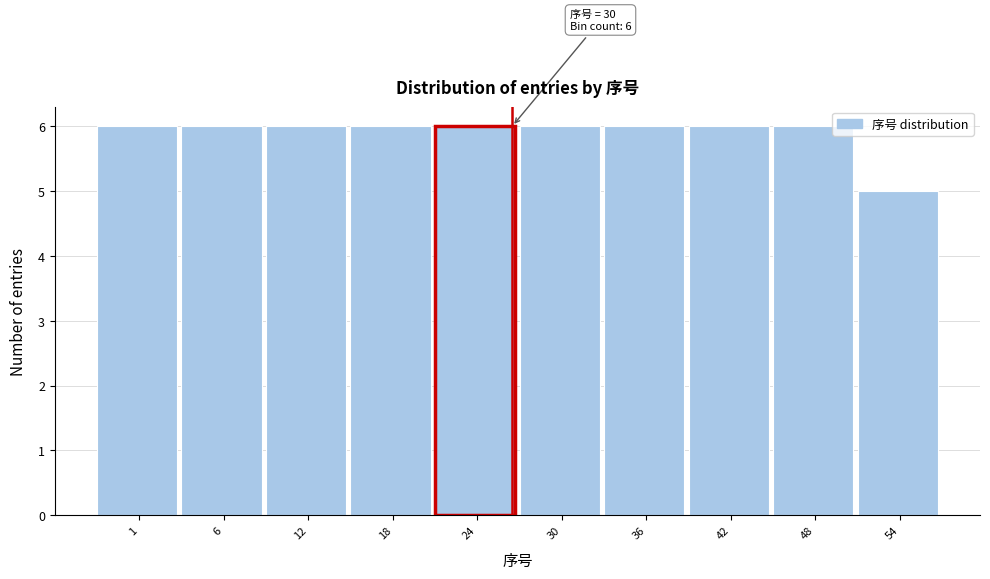

Reading left to right, extract all data points from this chart.

1=6	6=6	12=6	18=6	24=6	30=6	36=6	42=6	48=6	54=5